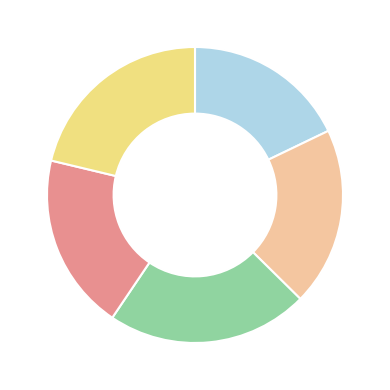

Does any single category account for the majority?

No